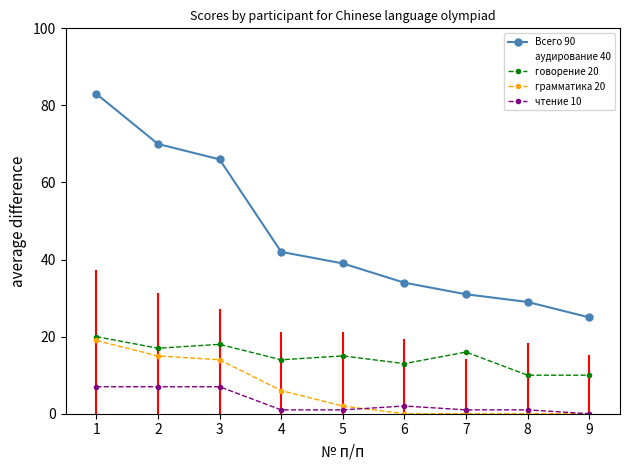

Reading right to left, what are all the values shown in this chart?

Всего 90: 25	29	31	34	39	42	66	70	83
аудирование 40: 15	18	14	19	21	21	27	31	37
говорение 20: 10	10	16	13	15	14	18	17	20
грамматика 20: 0	0	0	0	2	6	14	15	19
чтение 10: 0	1	1	2	1	1	7	7	7